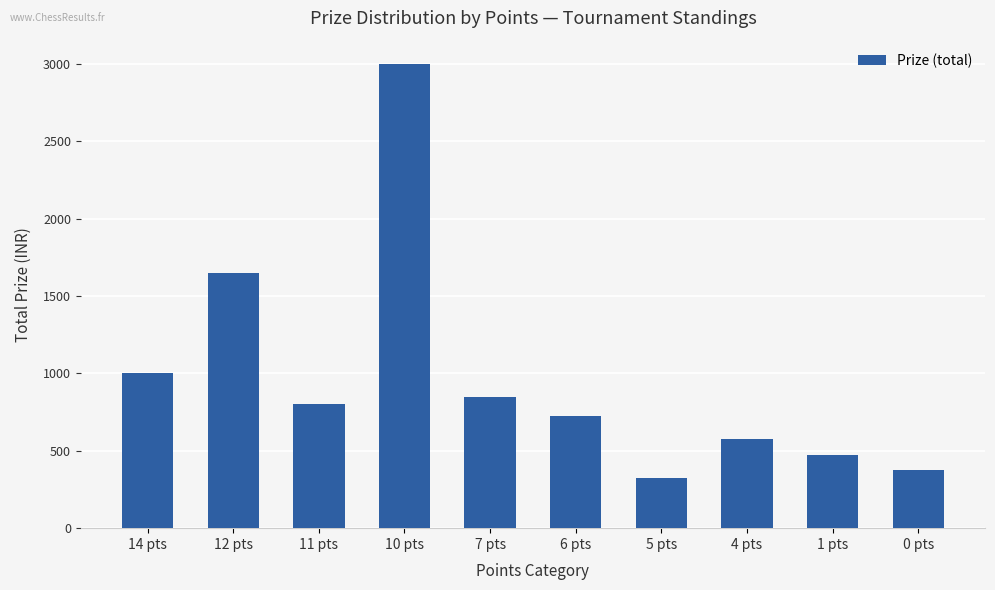

Reading left to right, what are all the values shown in this chart?

14 pts=1000	12 pts=1650	11 pts=800	10 pts=3000	7 pts=850	6 pts=725	5 pts=325	4 pts=575	1 pts=475	0 pts=375